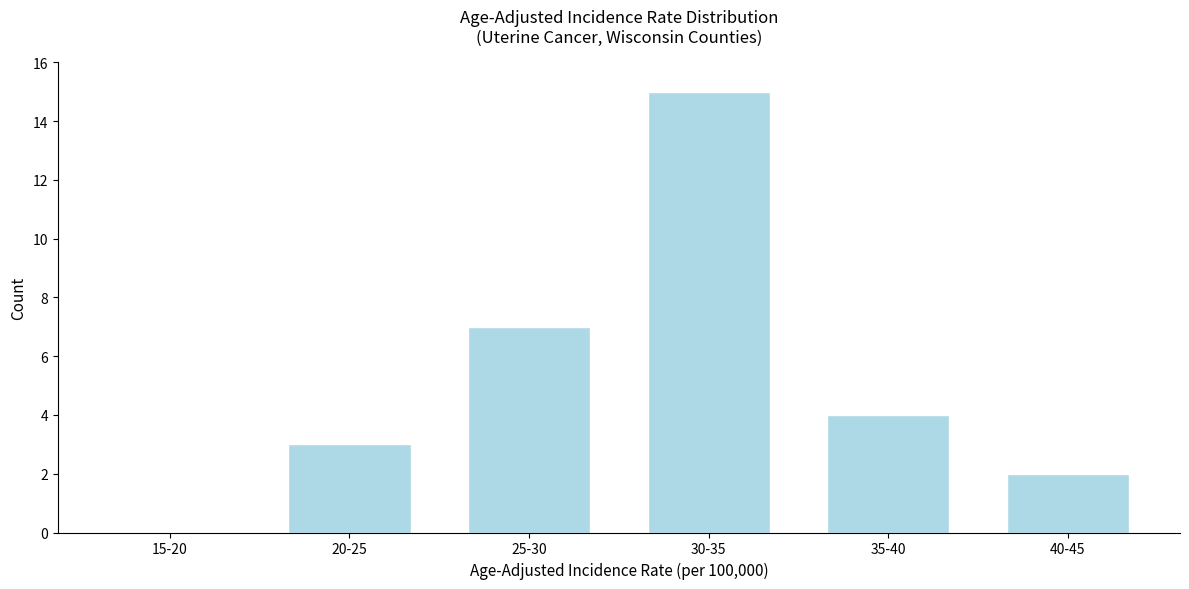

Reading left to right, extract all data points from this chart.

15-20=0	20-25=3	25-30=7	30-35=15	35-40=4	40-45=2